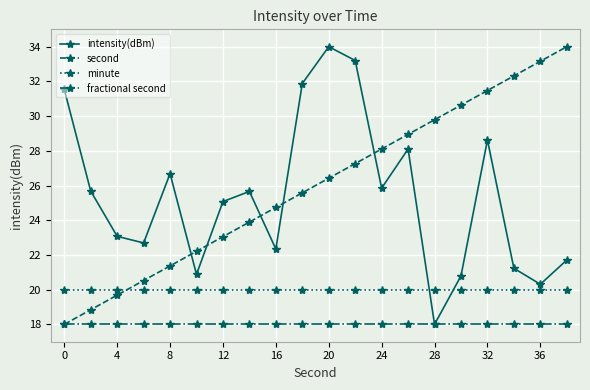

True or false: second has more than 0 points higher than both neighbors.

False